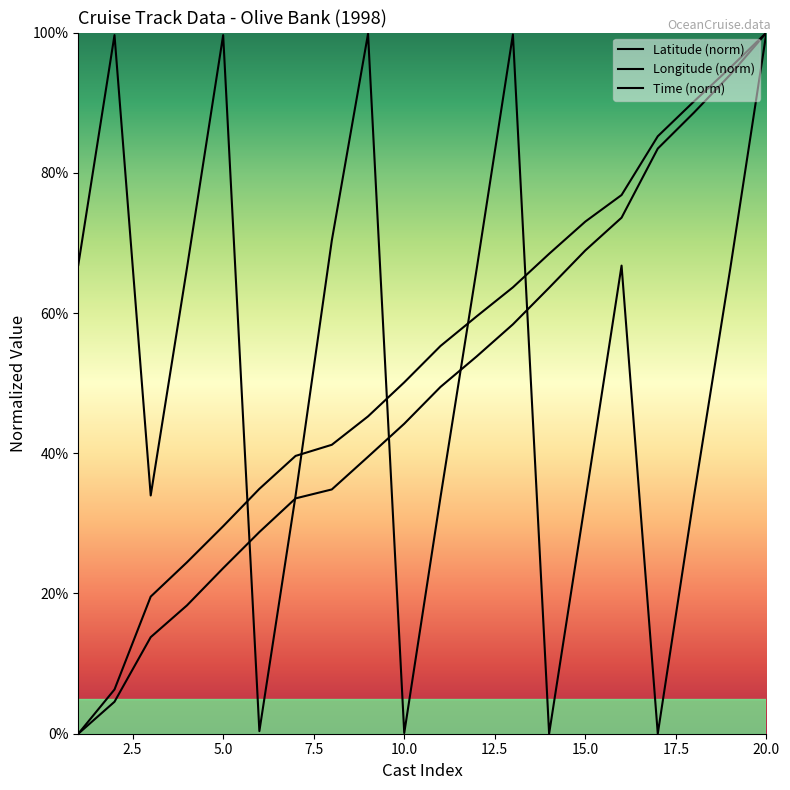

What is the difference between the highest and lowest values at 11?

6.1